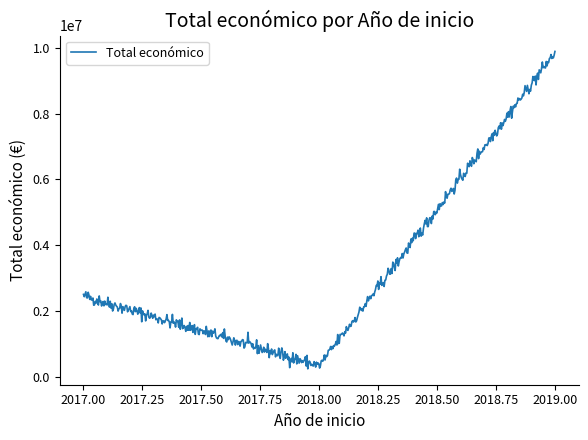

What is the maximum value shown in the chart?

9885088.3